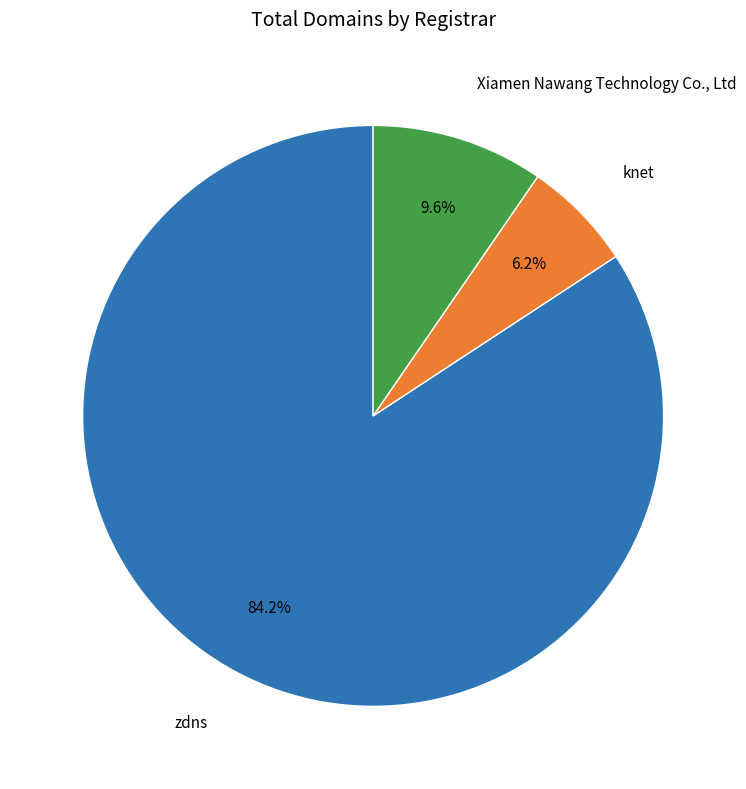

Is it true that zdns is 95% of the pie?

False